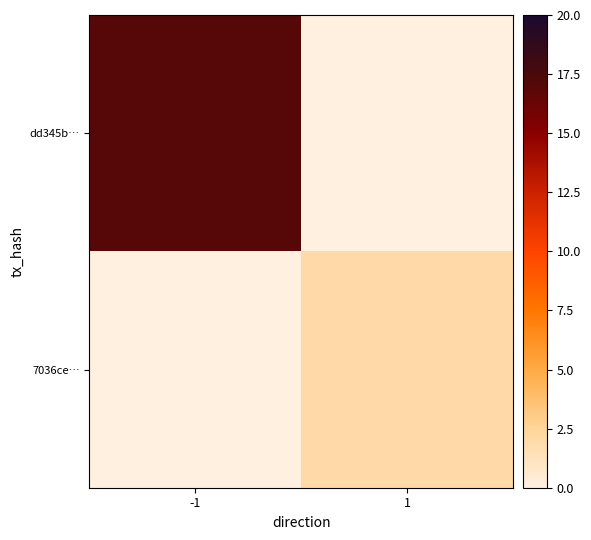

Is it true that 7036ce… equals 2.0 at 1?

True